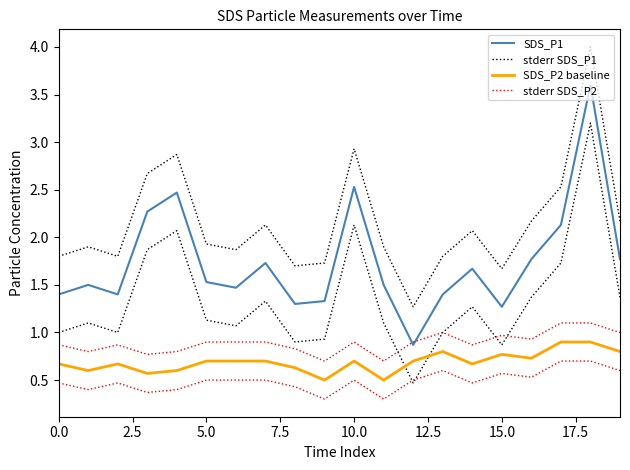

How many lines are shown in the chart?

4